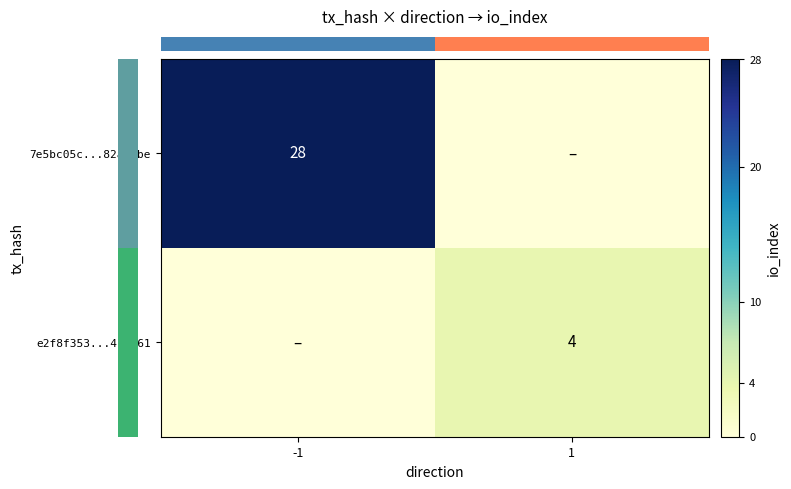

What is the sum of all row_0 values?

28